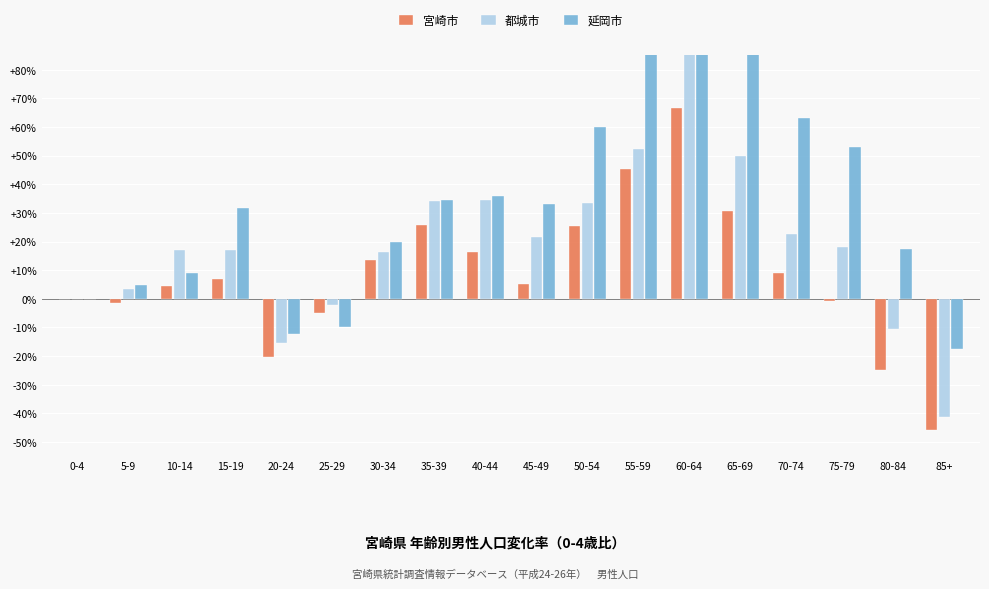

At how many categories does at least one series exceed 76?

3